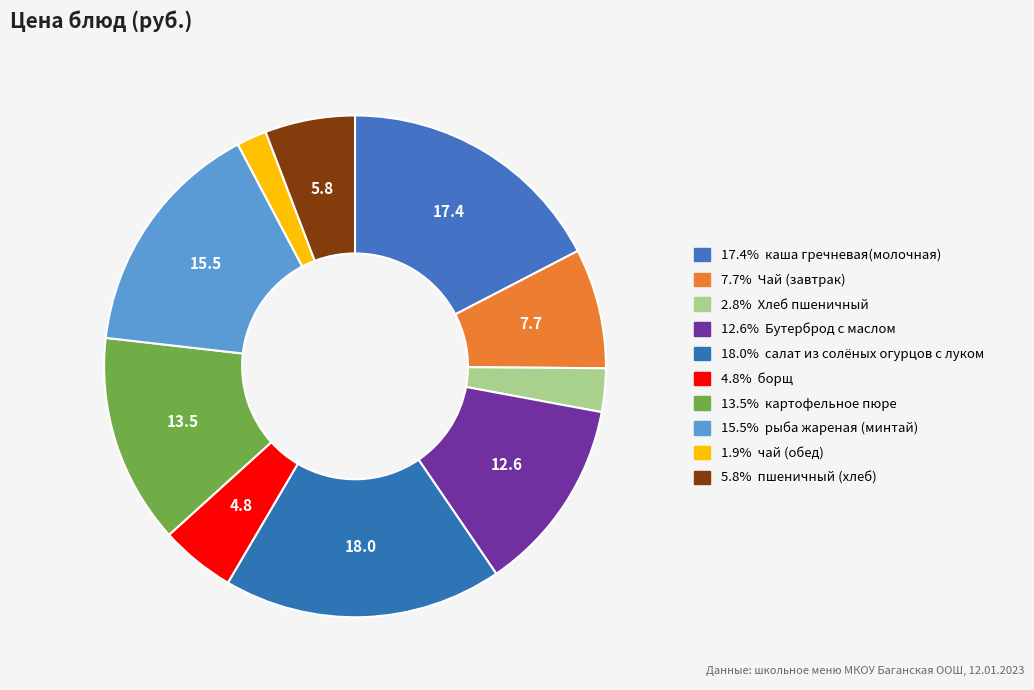

Does any single category account for the majority?

No